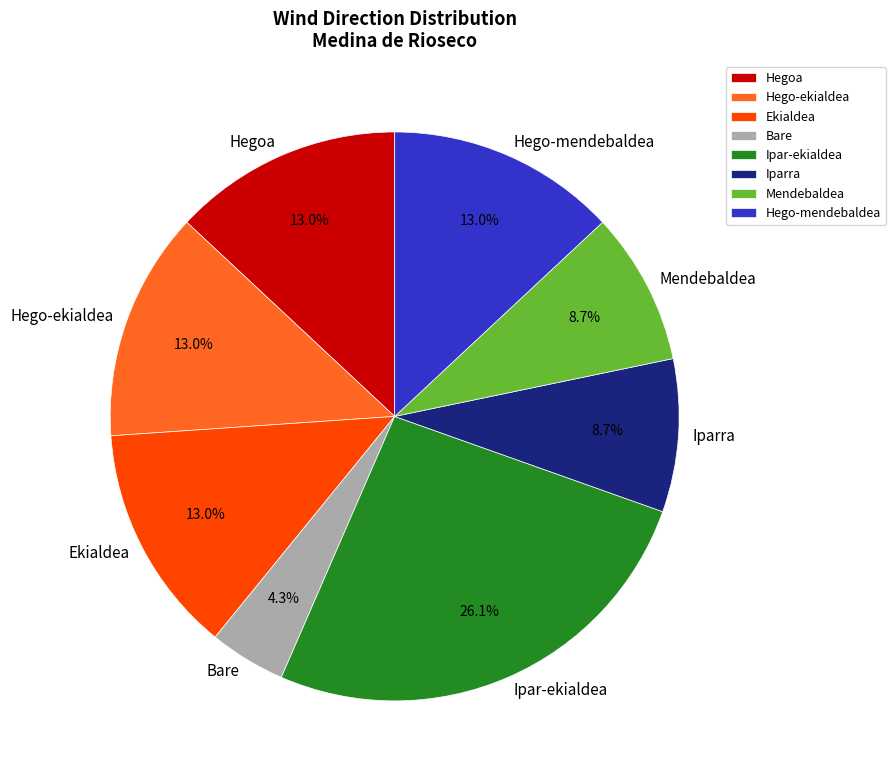

Which category has the biggest portion of the pie?

Ipar-ekialdea